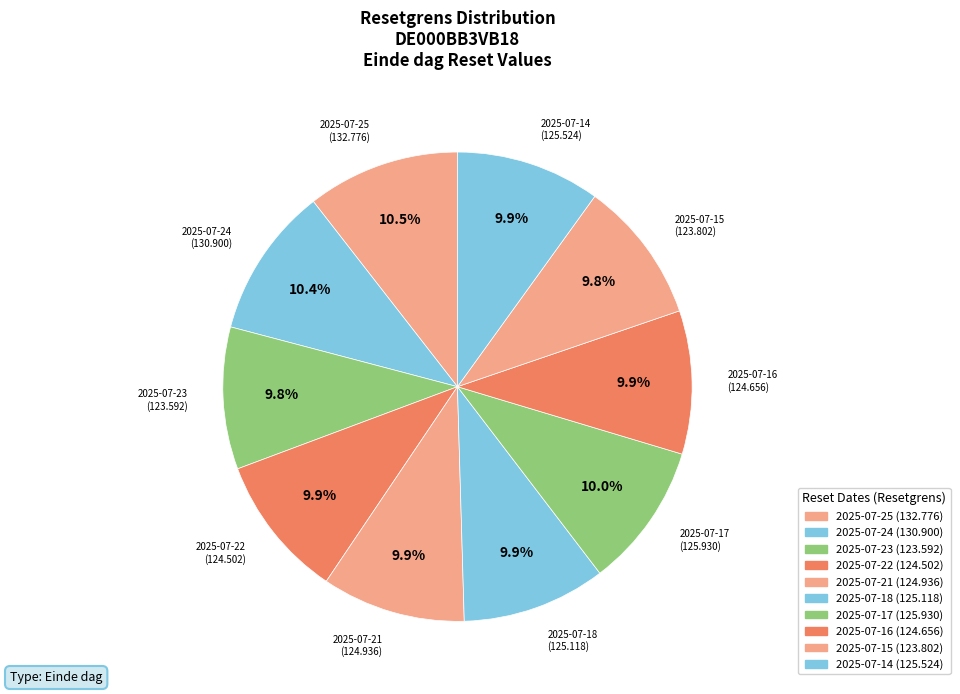

How many segments does this pie chart have?

10